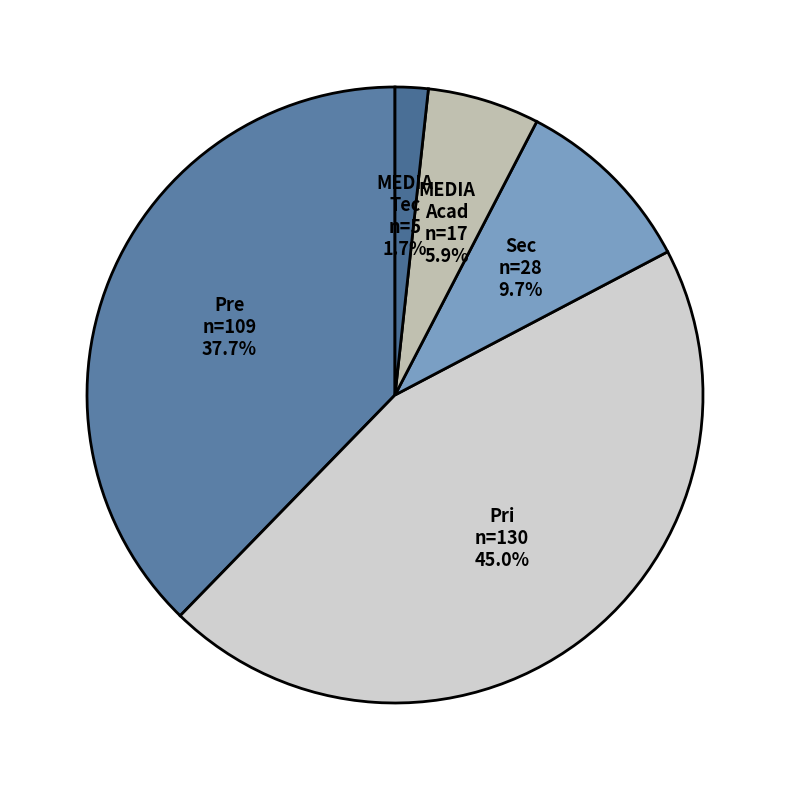

Approximately how many times larger is the value at MEDIA Acad compared to Sec?

0.6